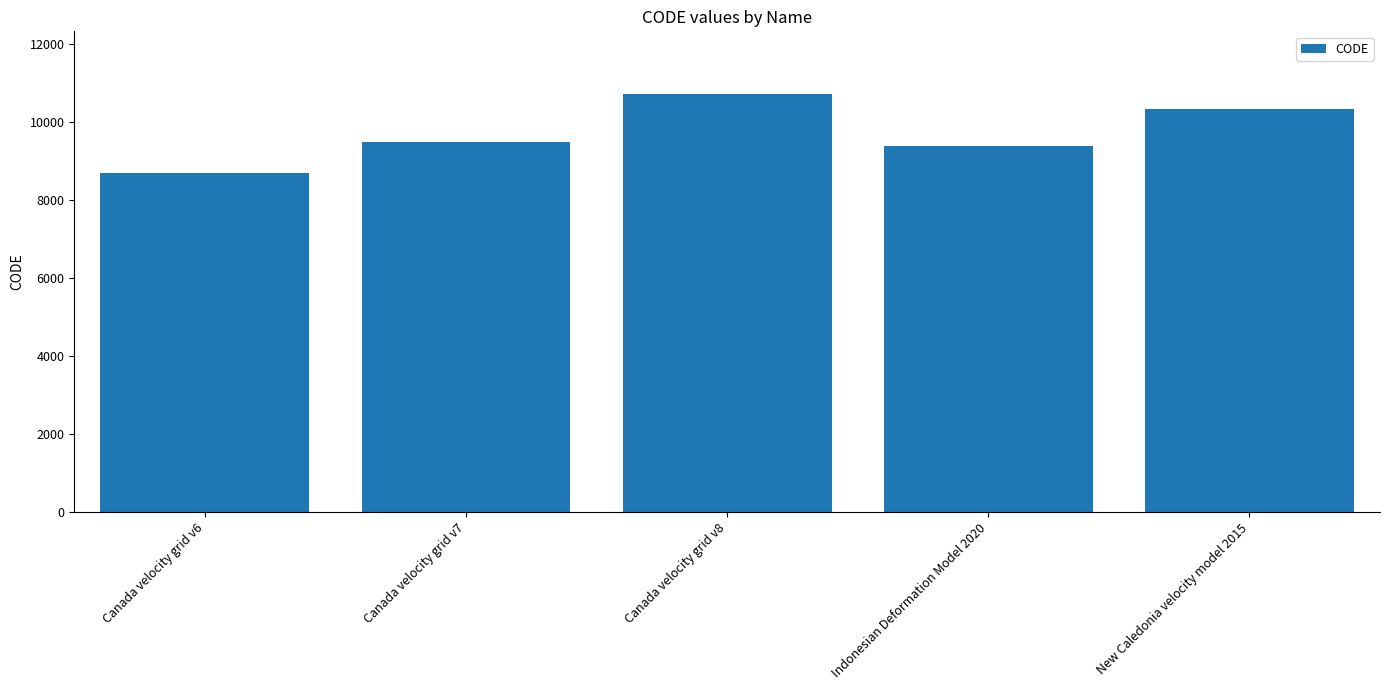

Which has a higher value, Canada velocity grid v6 or New Caledonia velocity model 2015?

New Caledonia velocity model 2015